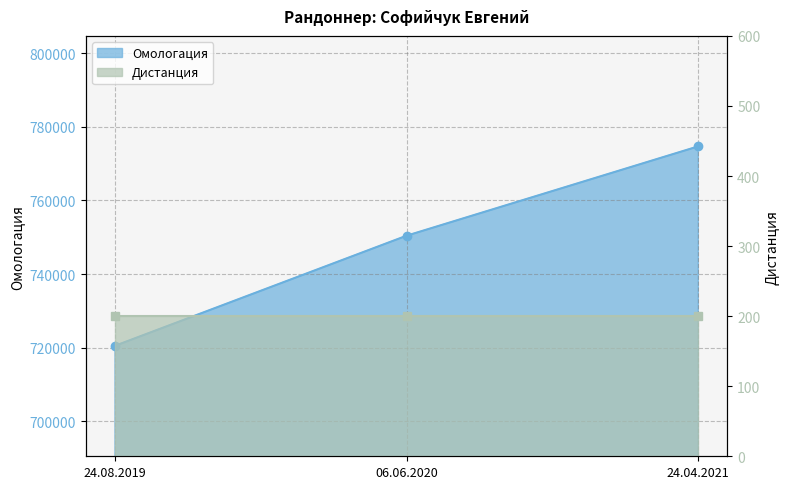

What is the label of the 2nd point from the left?

06.06.2020